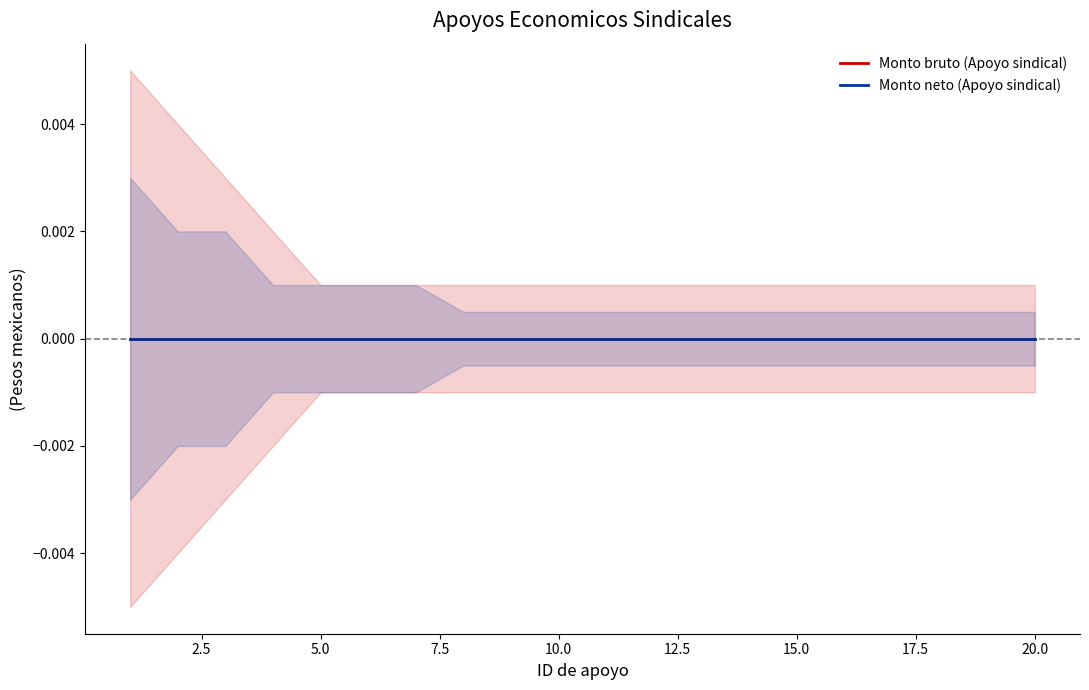

True or false: Neto upper and Monto bruto (Apoyo sindical) intersect in this chart.

False